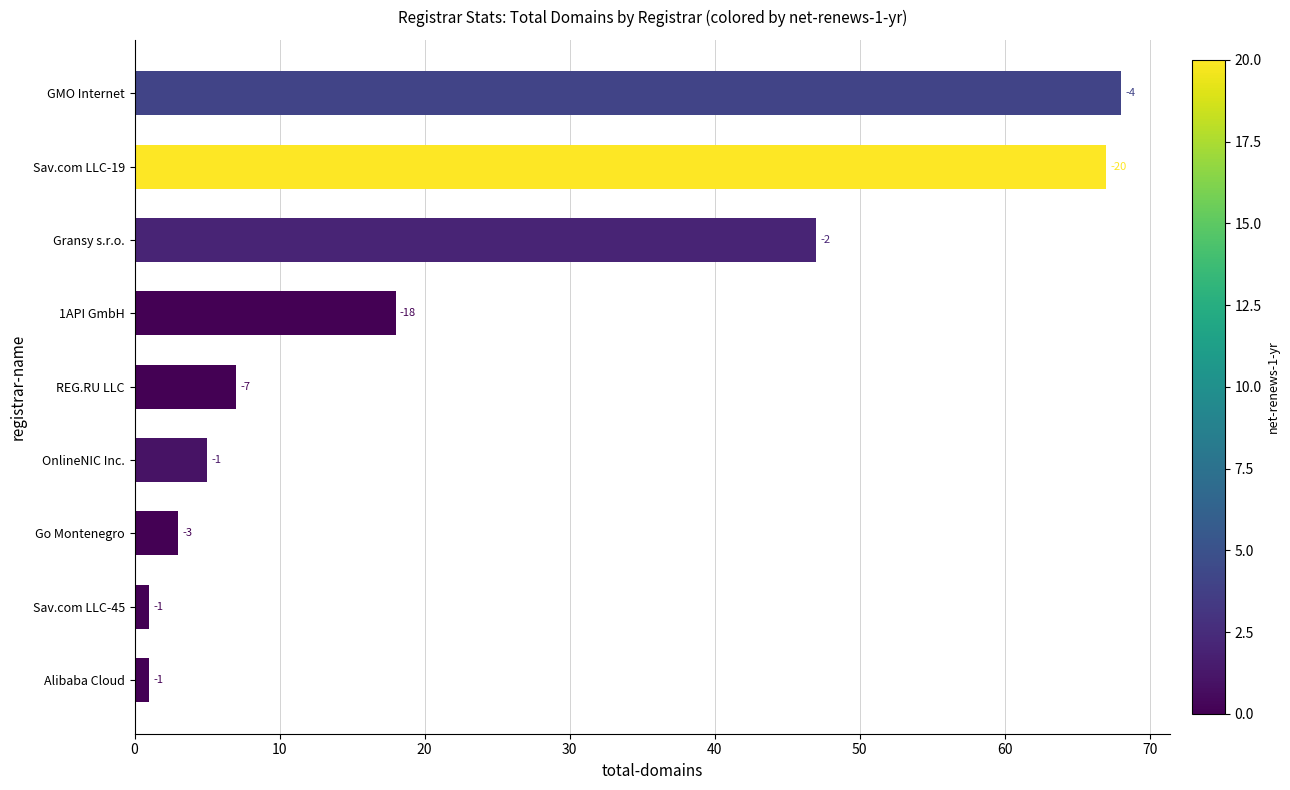

What is the minimum value shown in the chart?

1